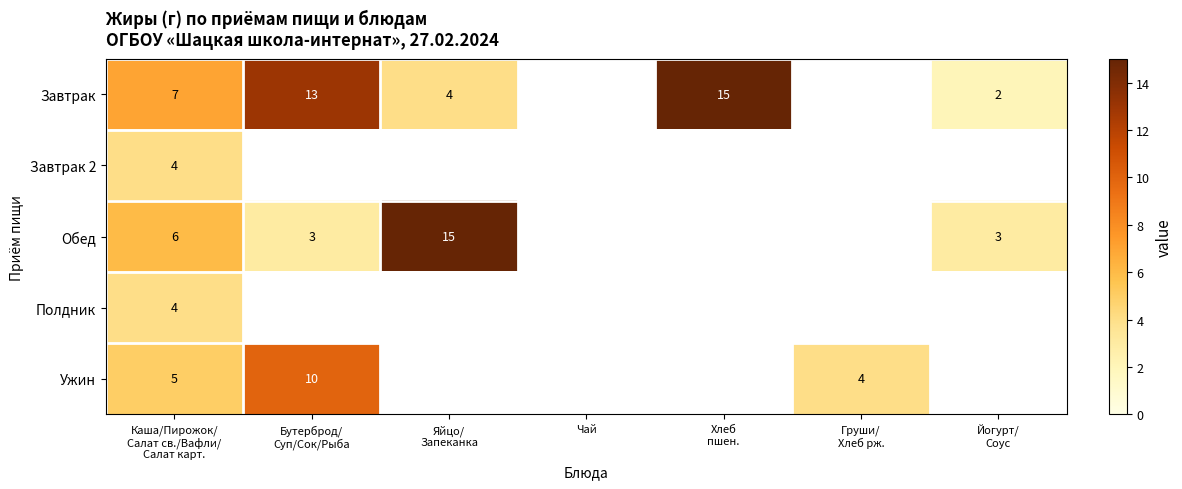

Is it true that Обед equals 3.1 at Каша/Пирожок/ Салат св./Вафли/ Салат карт.?

False